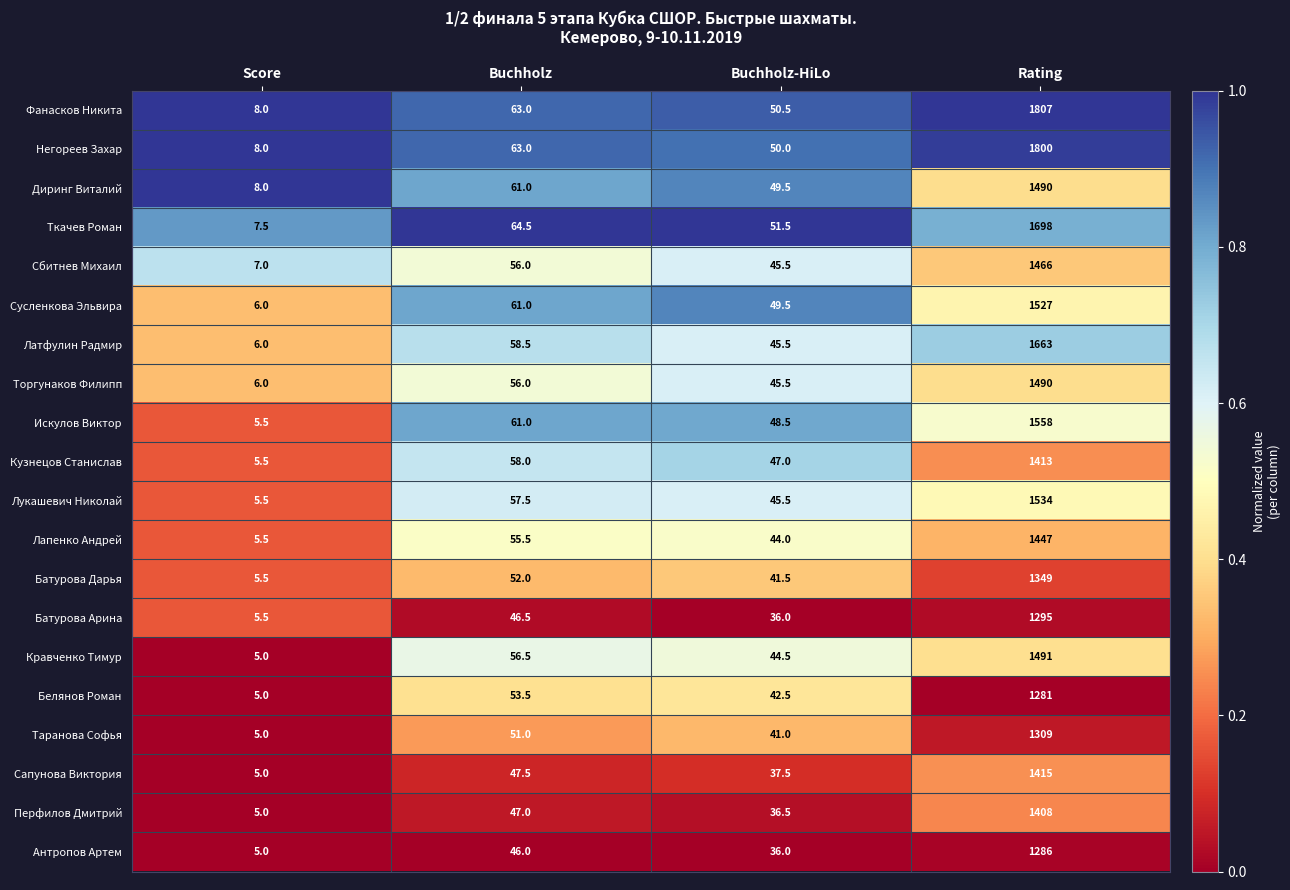

What is the total value across all series at Rating?

29727.0